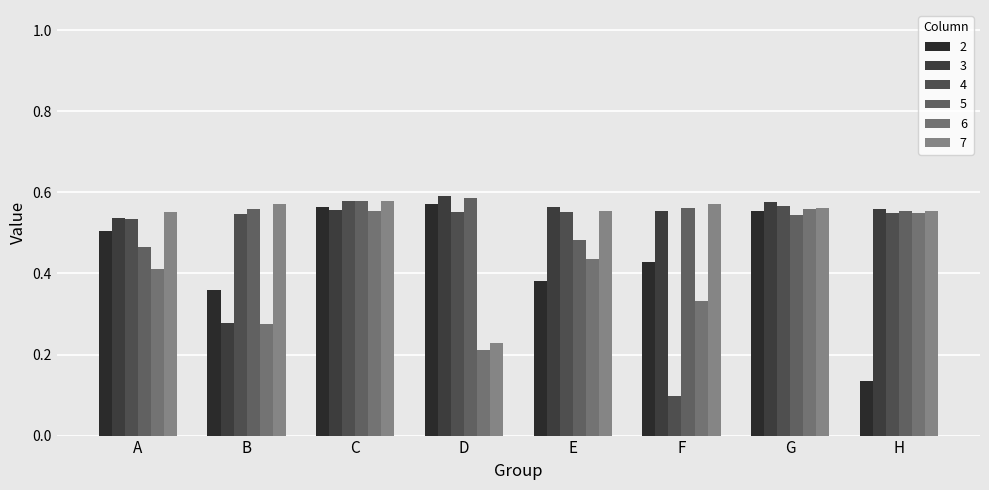

Rank the series by their maximum value, from lowest to highest.

6, 2, 4, 7, 5, 3